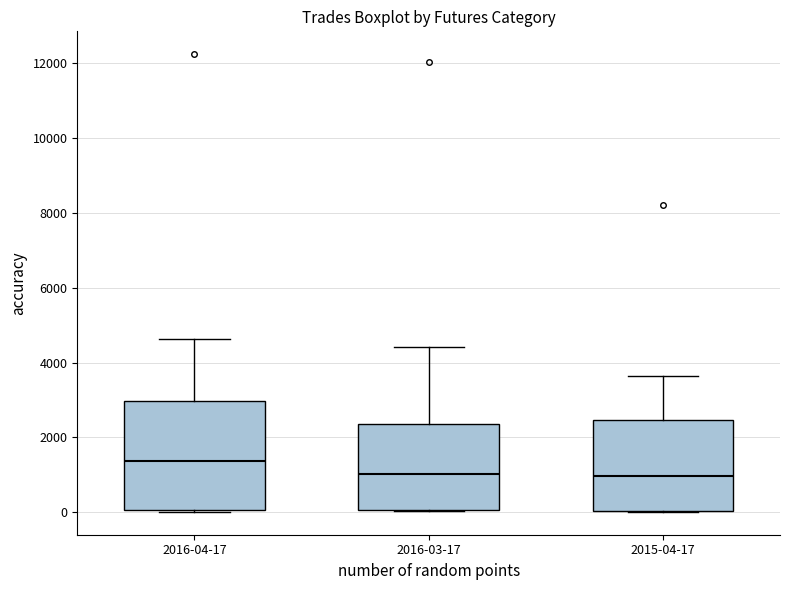

Where does the upper whisker of the box for 2016-04-17 end on the y-axis? The values are not printed on the chart, so give them approximately, as read against the axis.

4600